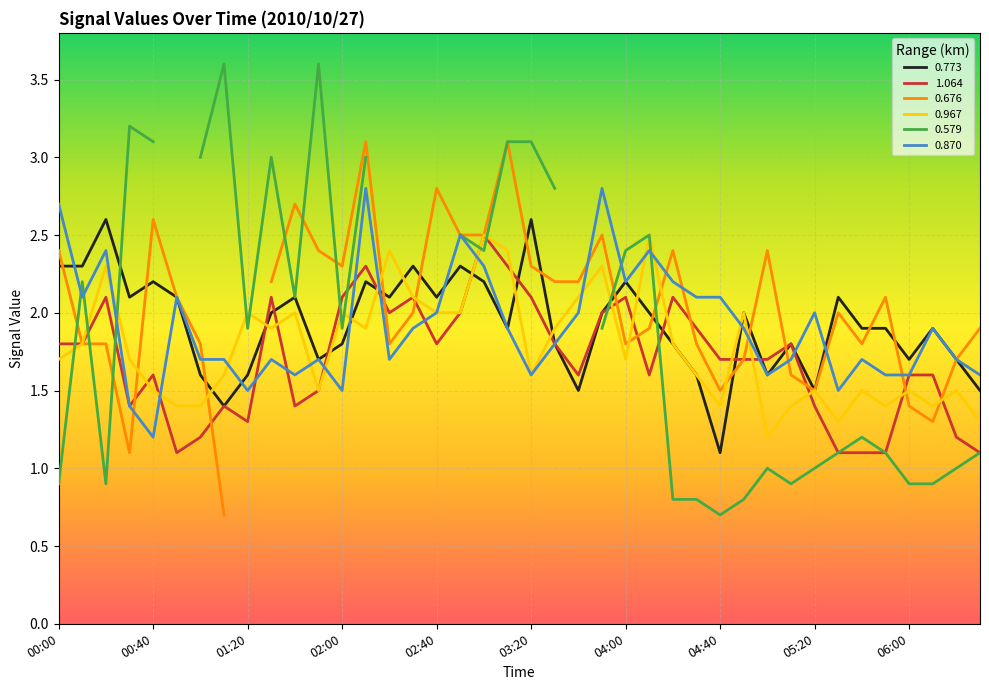

Is it true that 0.773 equals 1.8 at 03:30?

True